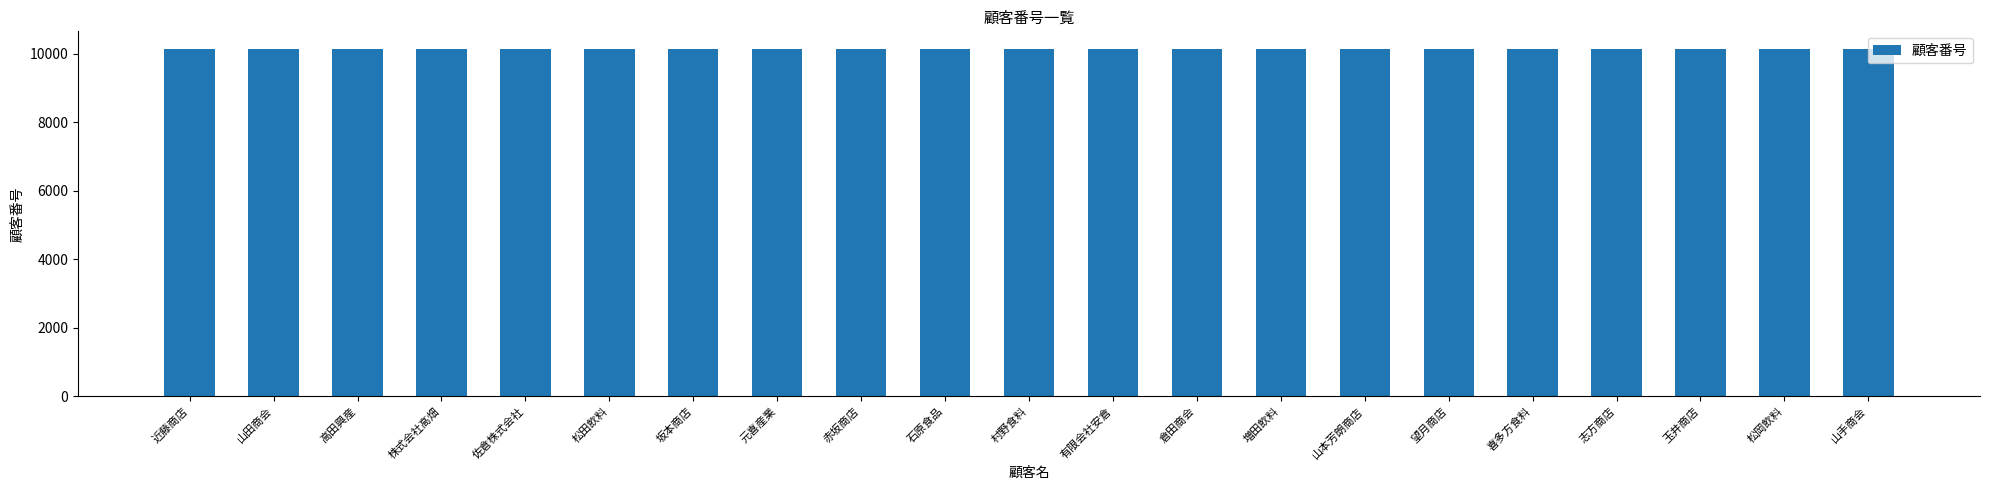

The value at 石原食品 is 16092. True or false?

False